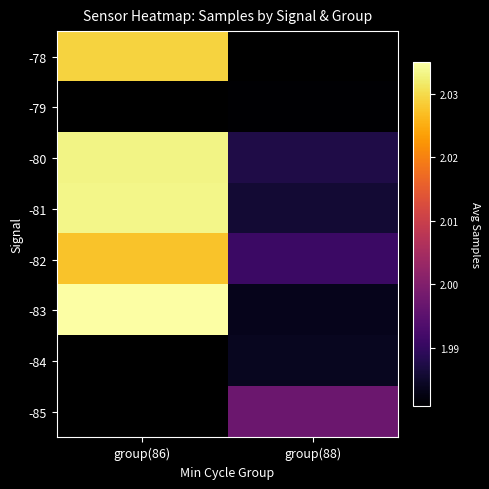

At how many categories does at least one series exceed 2022146?

1